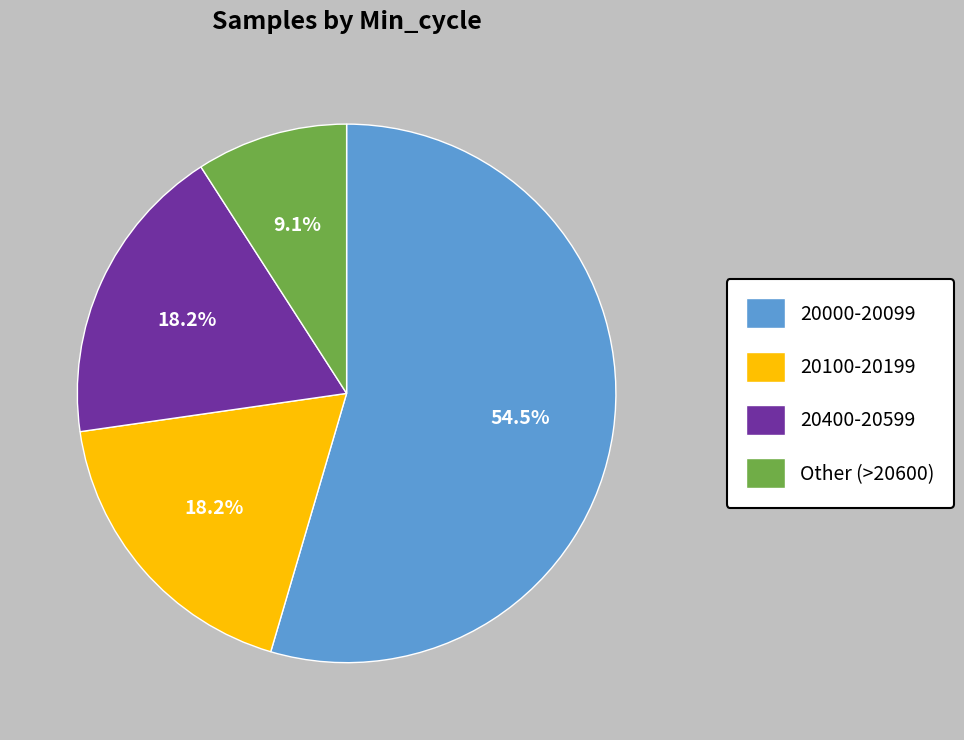

What portion of the pie excludes Other (>20600)?

90.9%